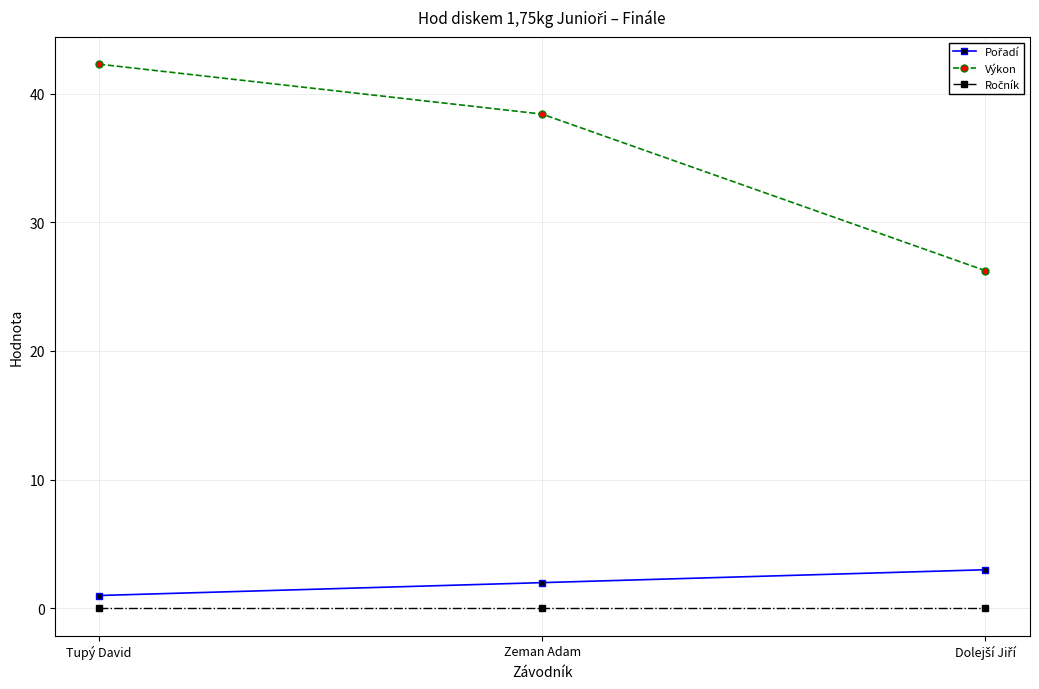

What is the label of the 2nd point from the left?

Zeman Adam